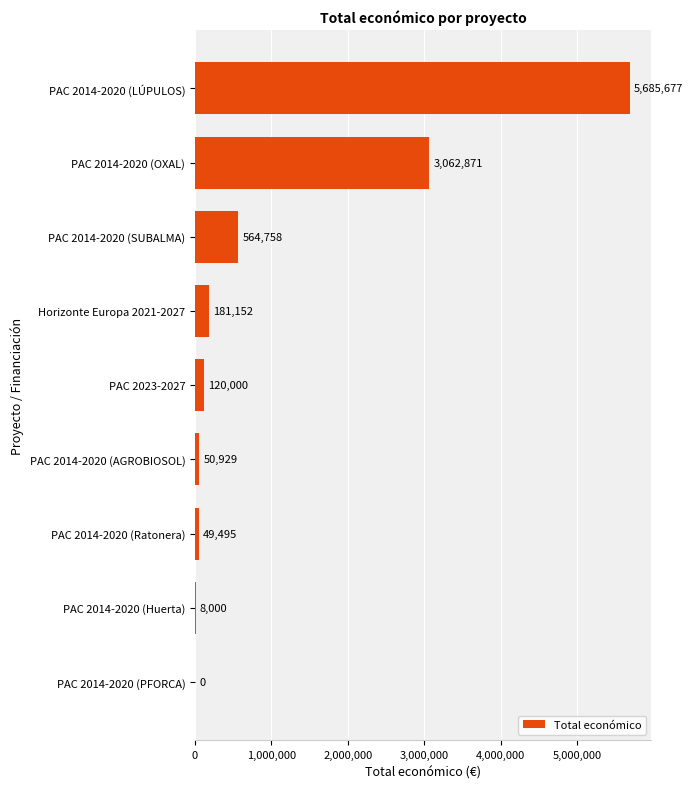

What is the sum of all values?

9722882